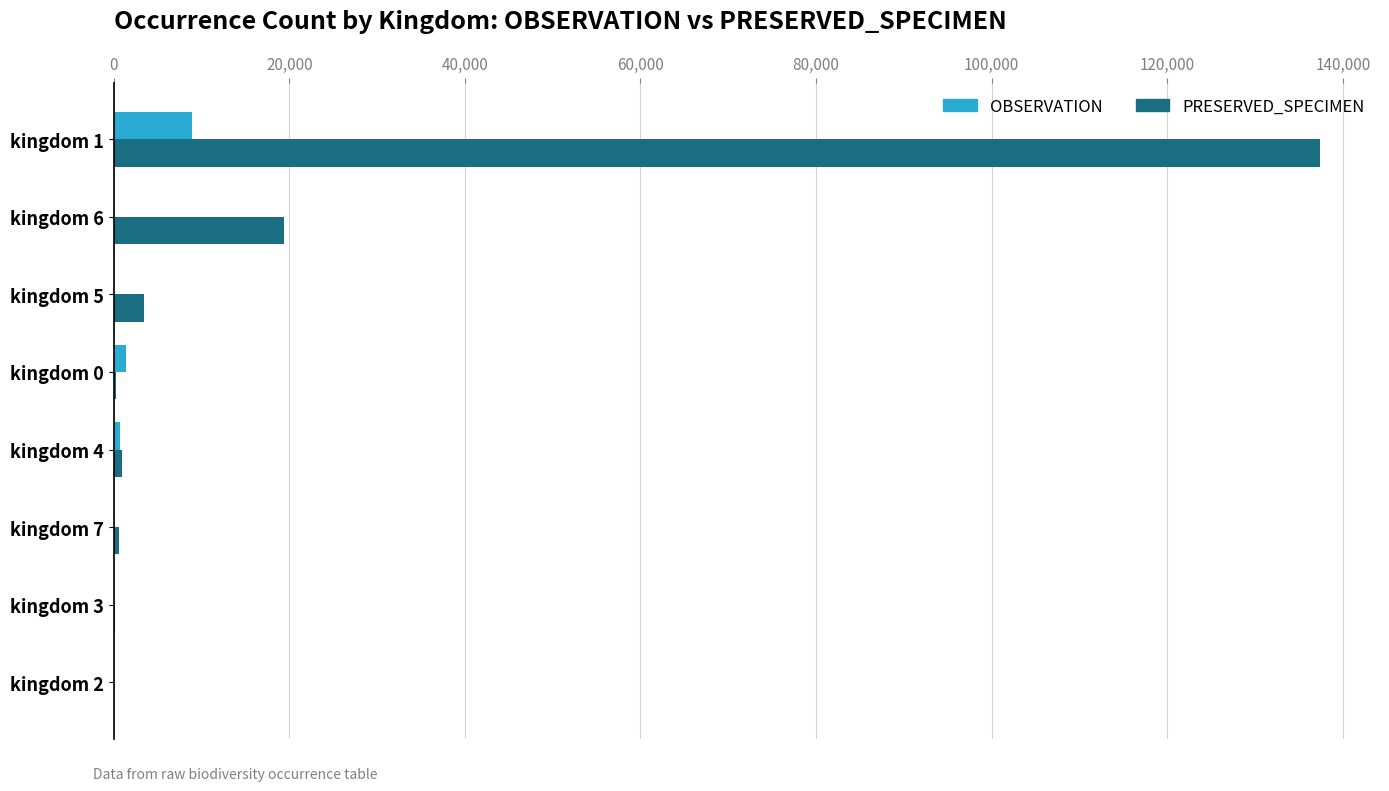

Where is PRESERVED_SPECIMEN nearest to the value 68695?

kingdom 6